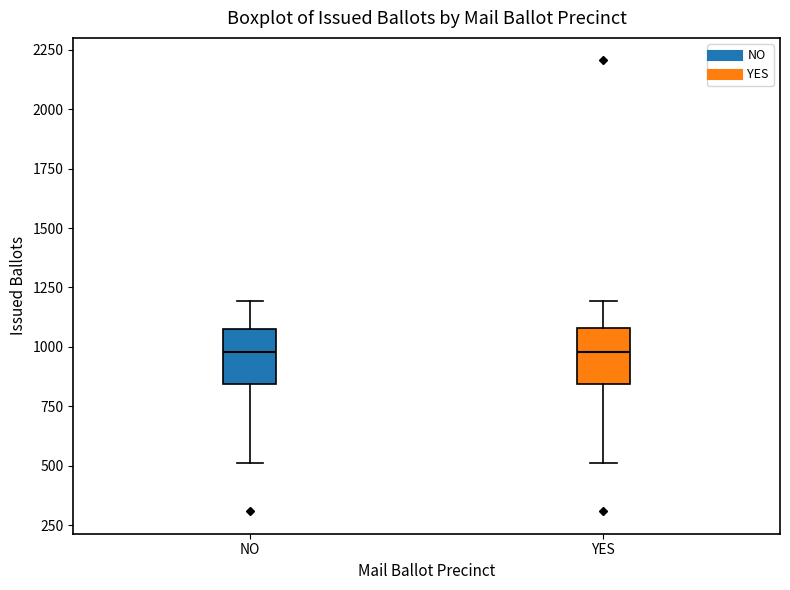

Reading left to right, transcribe this box plot: for each box, give where its median line is, the range the box spans, and where its two whiskers end, as read against the y-axis. The values are not printed on the chart, so give them approximately, as read against the axis.

NO: median 1000, box 850 to 1100, whiskers 500 to 1200
YES: median 1000, box 850 to 1100, whiskers 500 to 1200